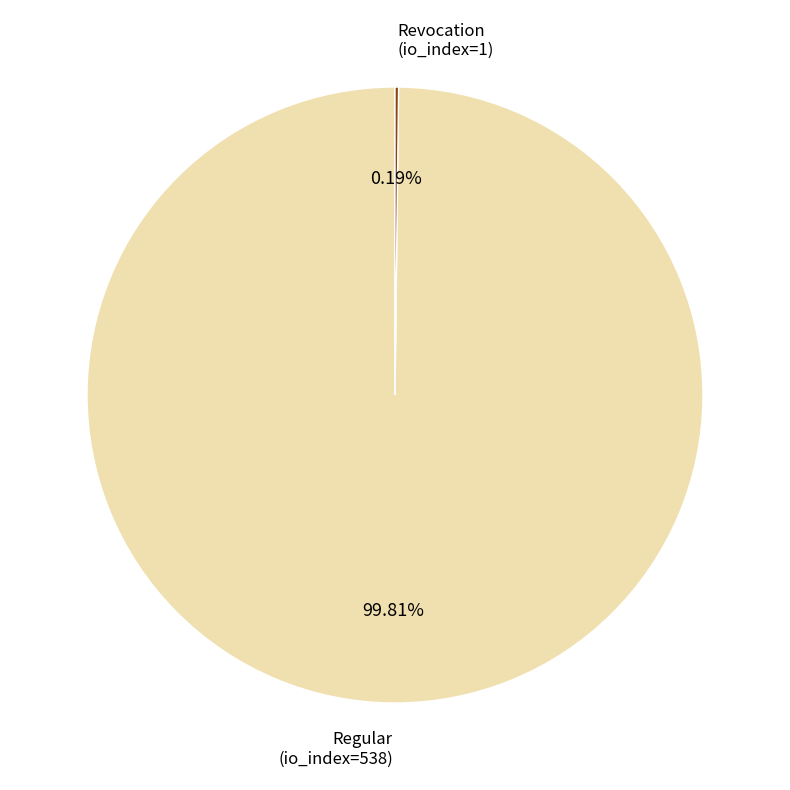

Does Regular (io_index=538) represent more than half of the total?

Yes